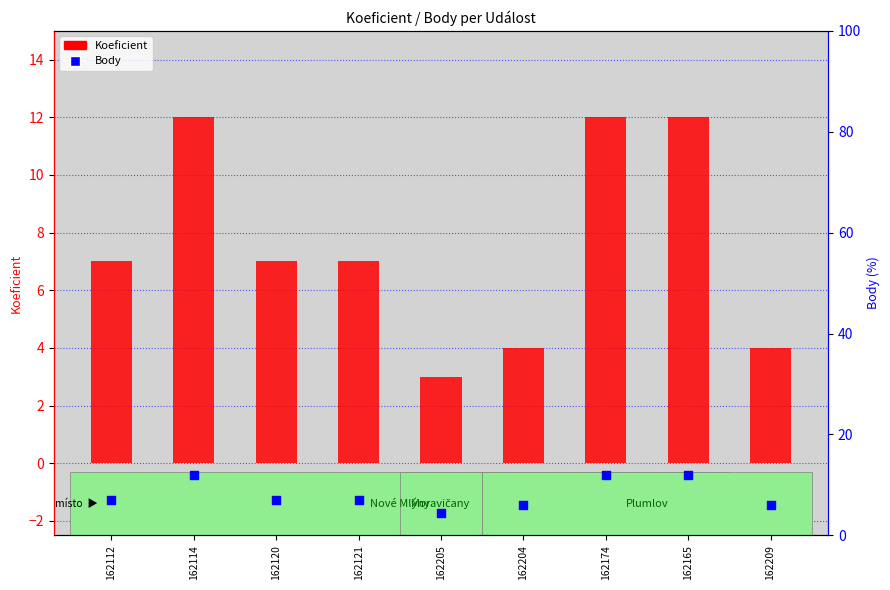

Which series has the largest Y range (max minus min)?

Koeficient